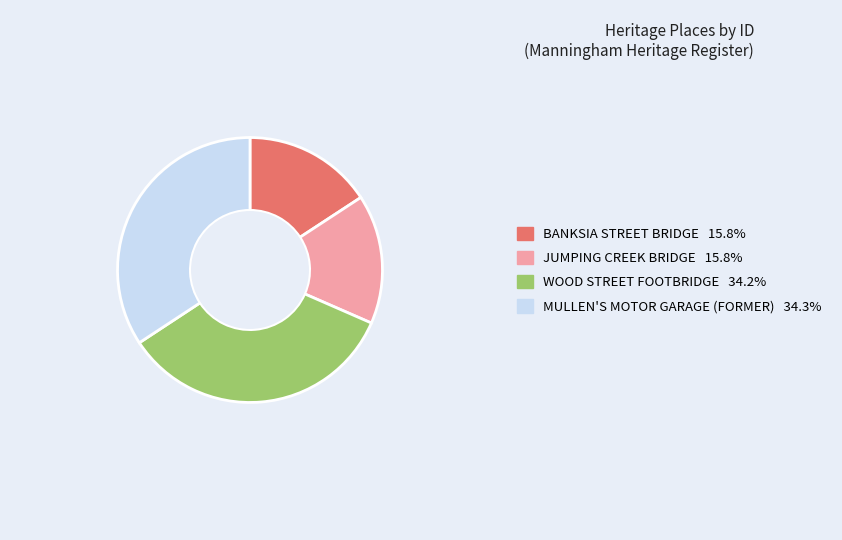

The JUMPING CREEK BRIDGE slice represents 16% of the pie. True or false?

True